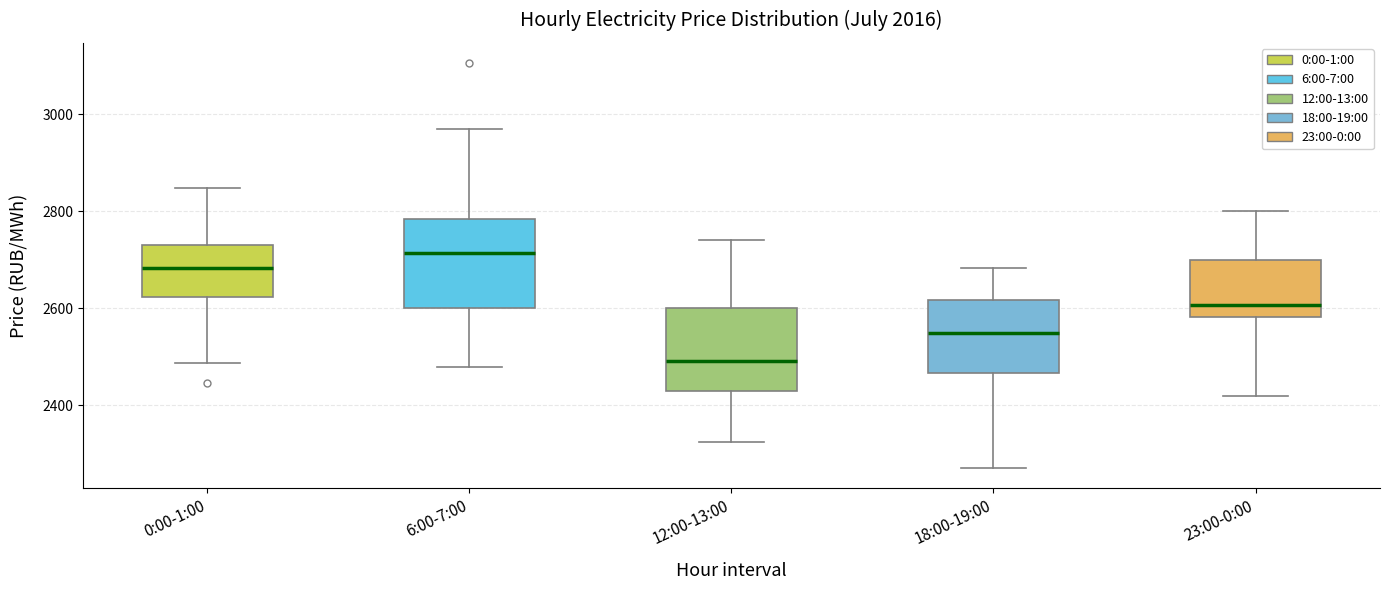

Where is the upper edge of the box for 23:00-0:00 on the y-axis? The values are not printed on the chart, so give them approximately, as read against the axis.

2700